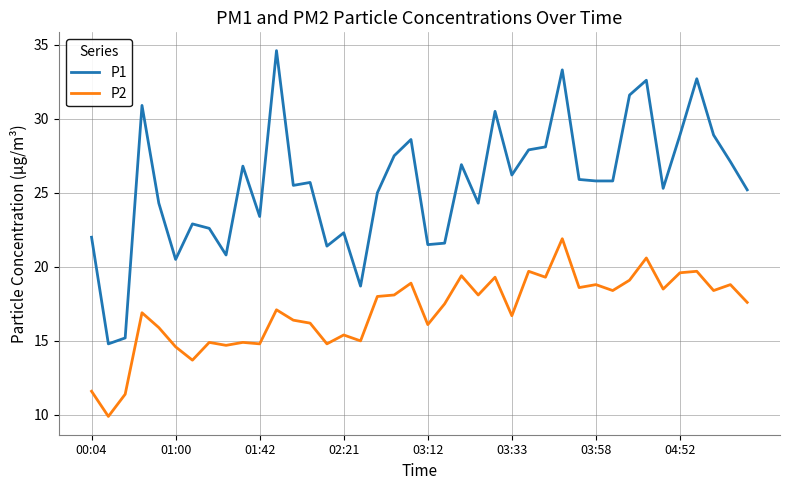

Which series has the largest range (max minus min)?

P1